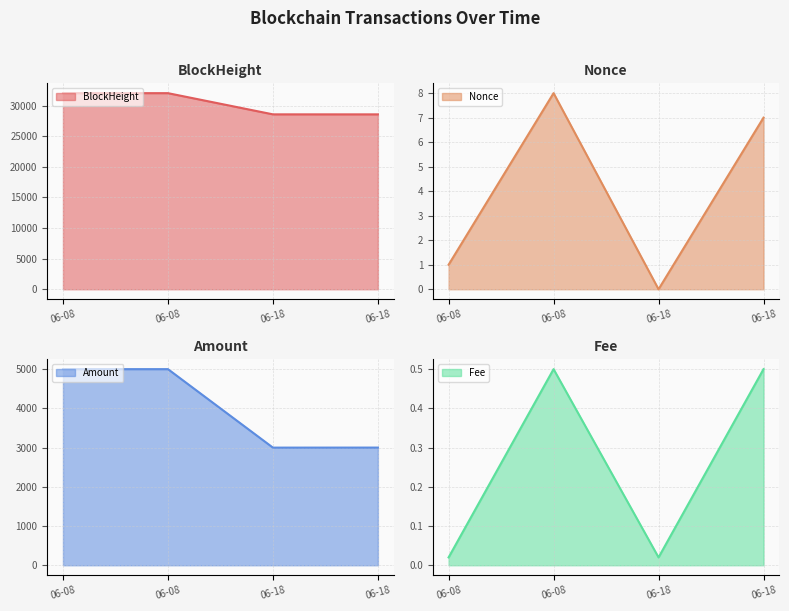

Is it true that Fee equals 0.0 at 06-18?

False